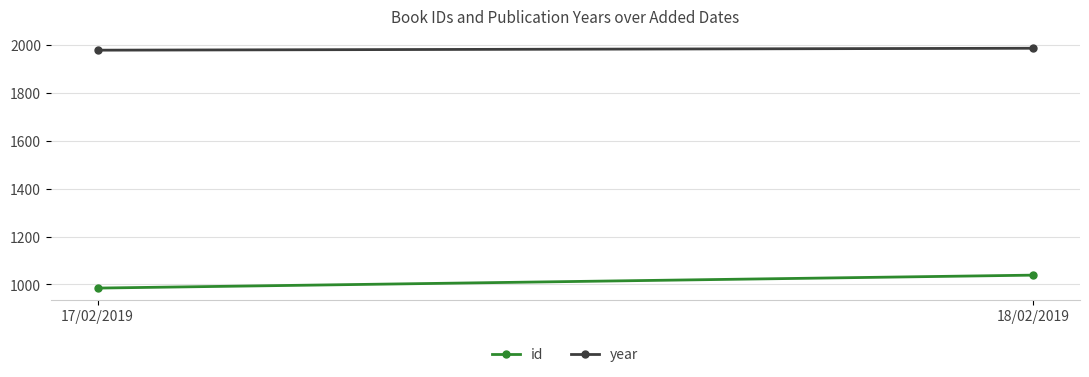

What is the average value of the id series?

1012